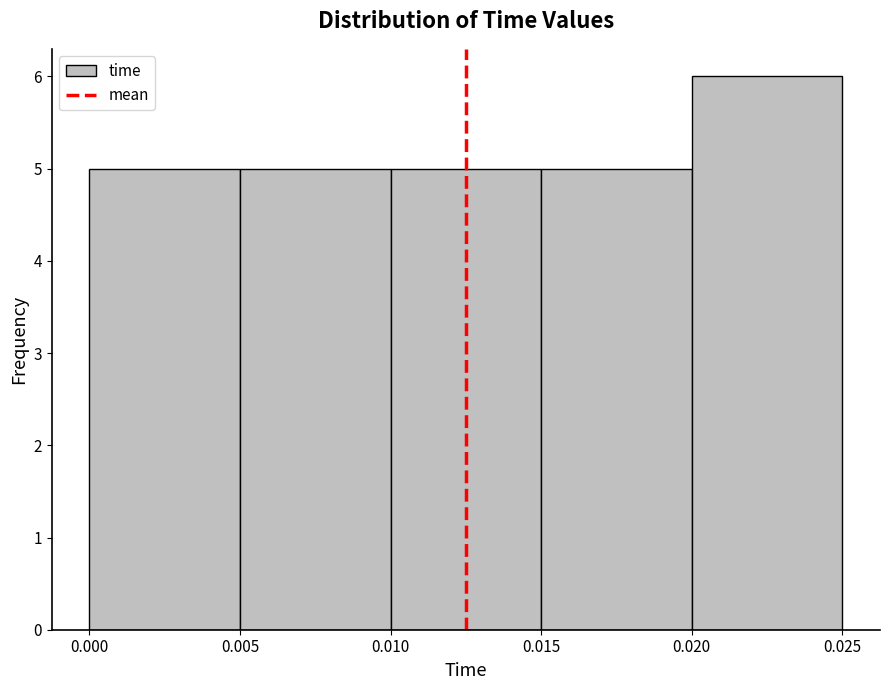

What is the height of the bar covering 0.020 to 0.025 on the x-axis? The values are not printed on the chart, so give them approximately, as read against the axis.

6